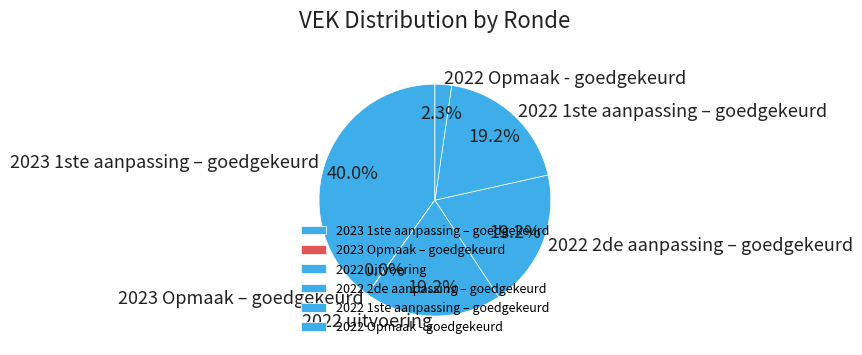

True or false: 2022 1ste aanpassing – goedgekeurd accounts for 19% of the total.

True